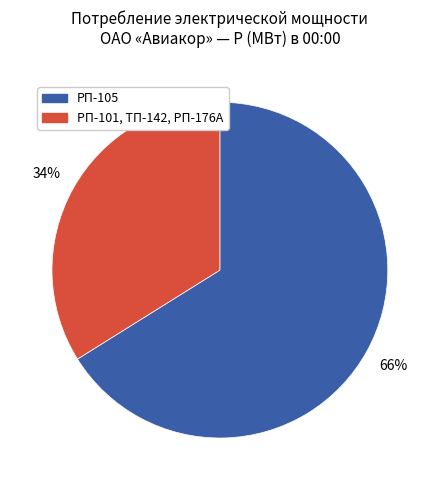

Is there a majority slice in this chart?

Yes